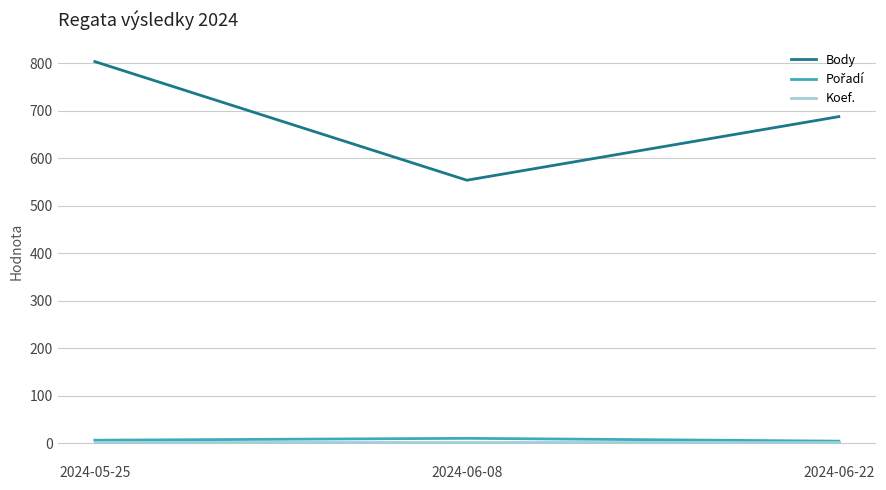

What is the highest value of the Body series?

804